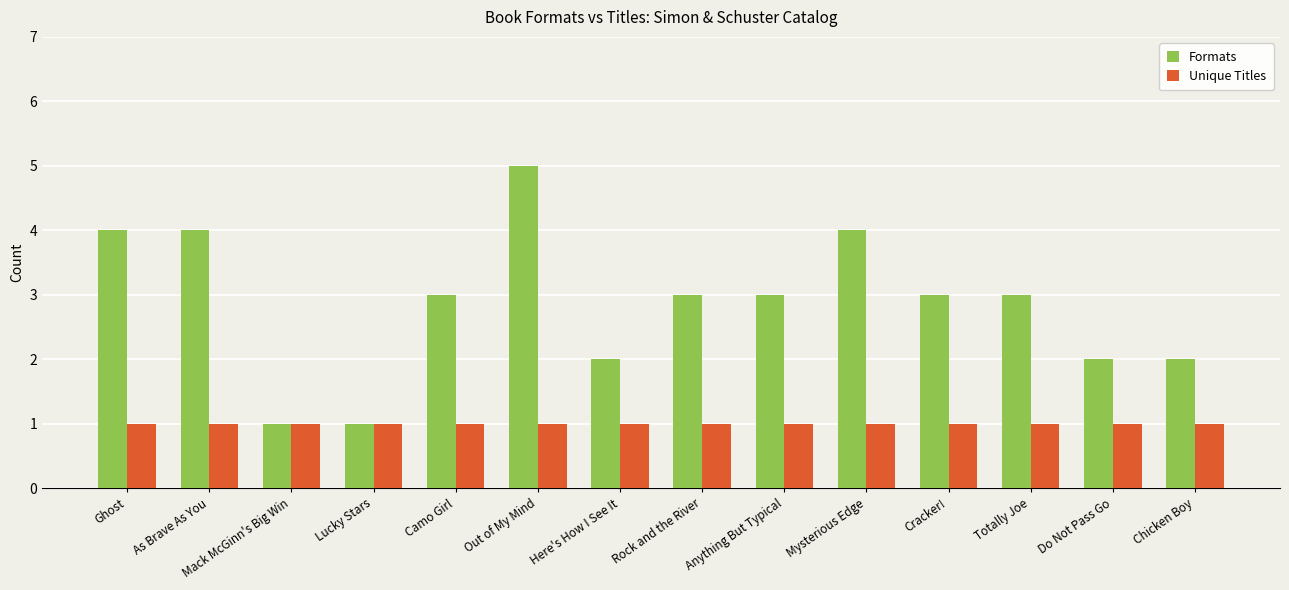

What position from the right is Out of My Mind?

9